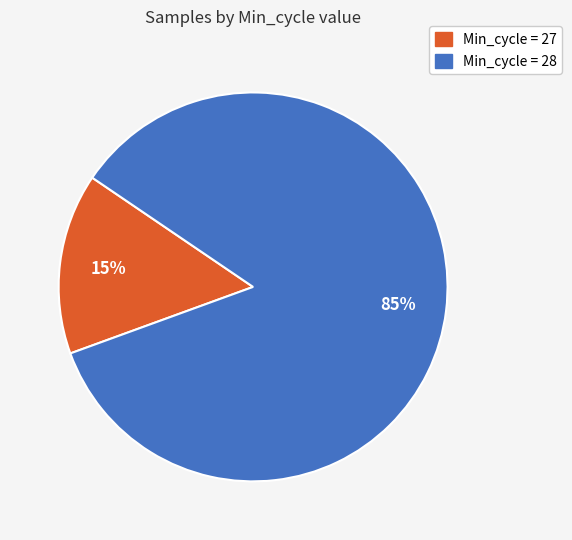

To the nearest percent, what is the average slice percentage?

50%